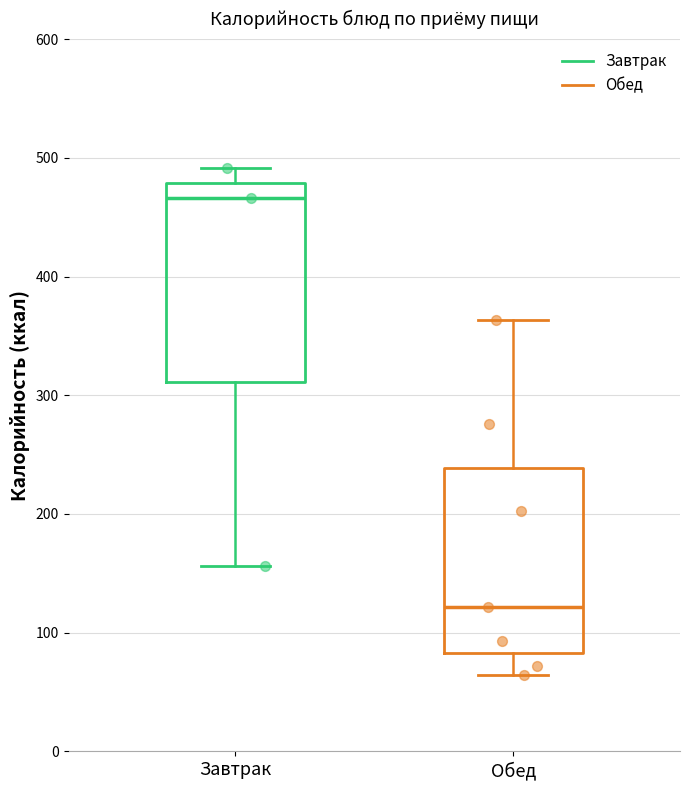

Comparing the boxes themselves (not the whiskers), which one is the tallest?

Завтрак